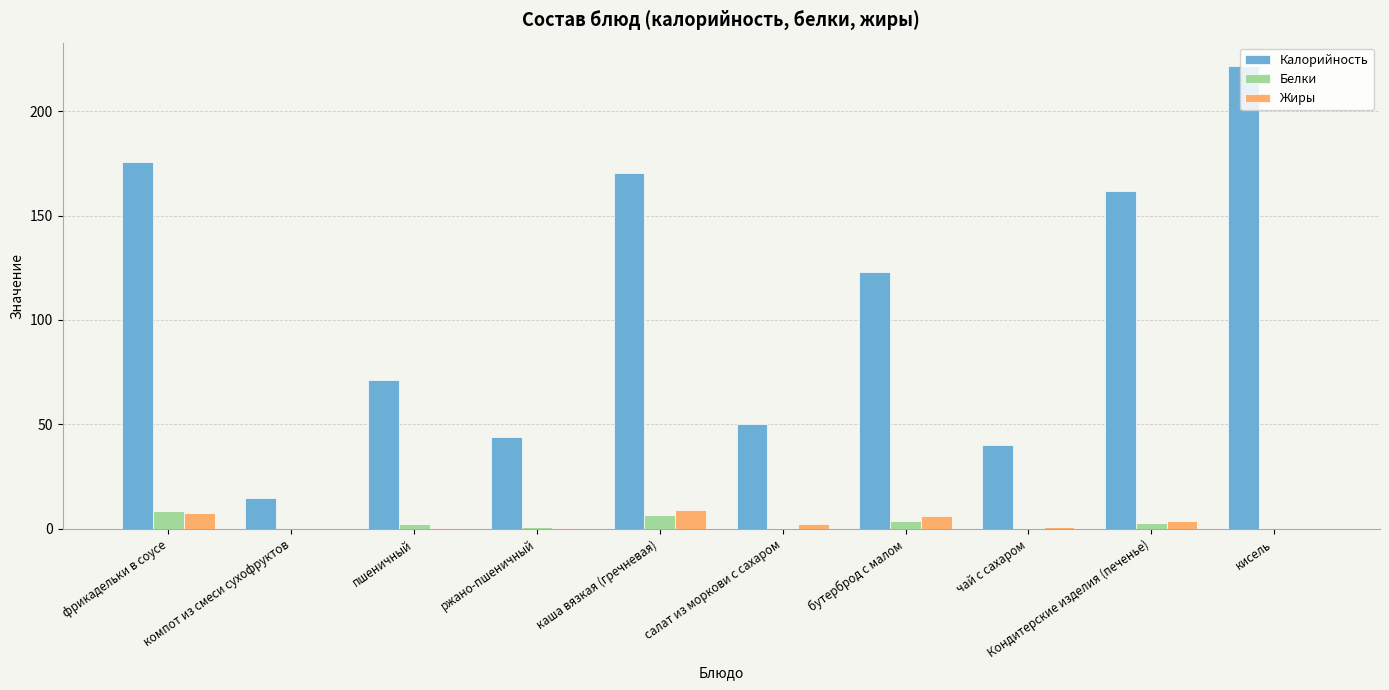

Which series changed the most between ржано-пшеничный and кисель?

Калорийность